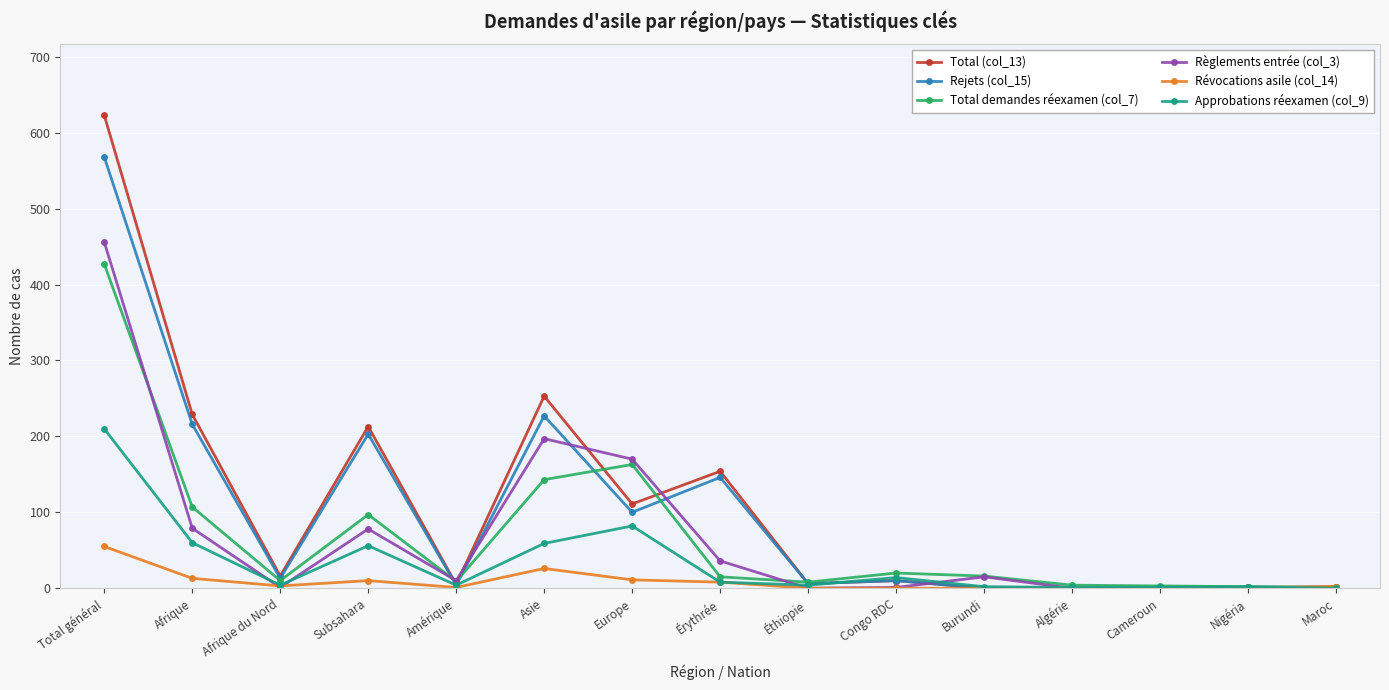

Which category has the highest value in the Approbations réexamen (col_9) series?

Total général